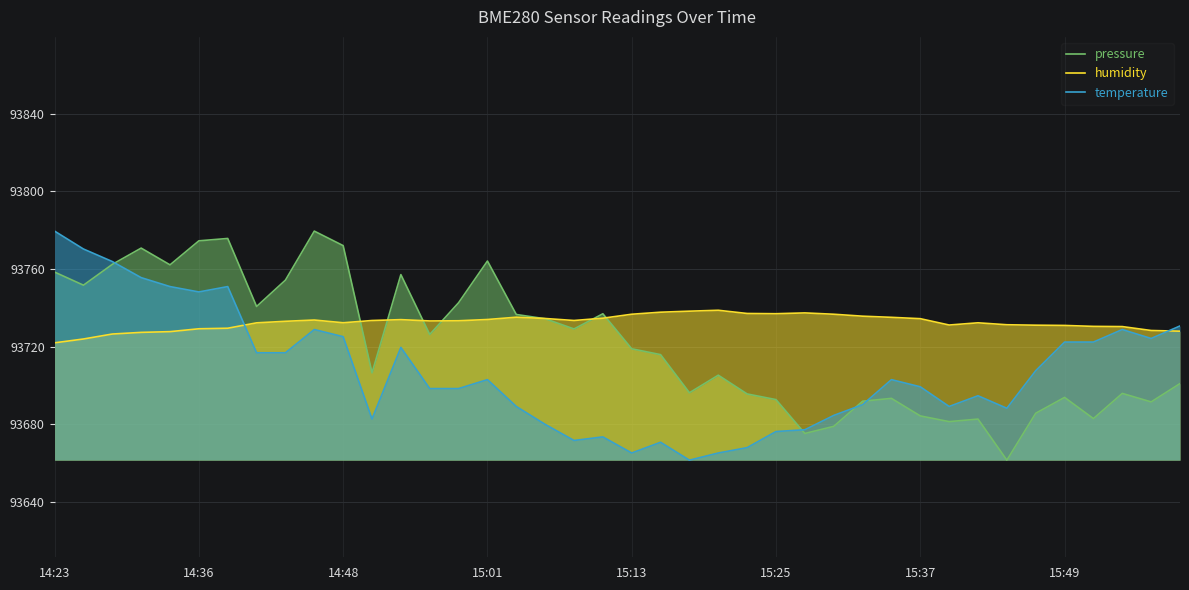

Is it true that pressure equals 93705.4 at 23?

True